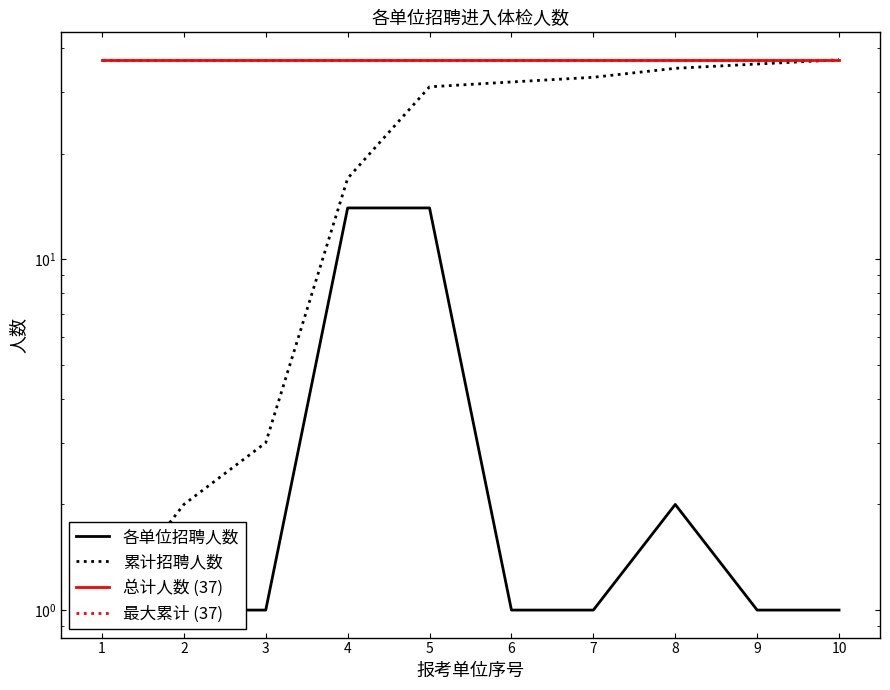

List the labels in order of 累计招聘人数 value, largest first.

10, 9, 8, 7, 6, 5, 4, 3, 2, 1